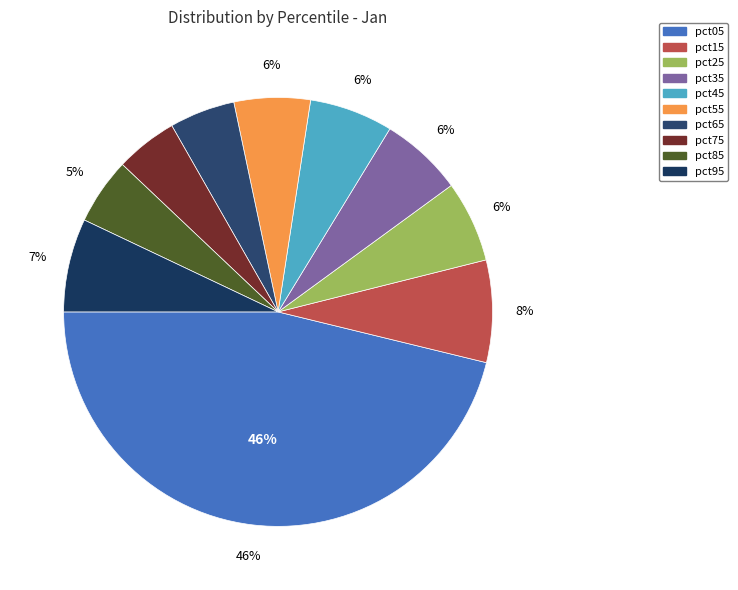

To the nearest percent, what portion does pct55 represent?

6%